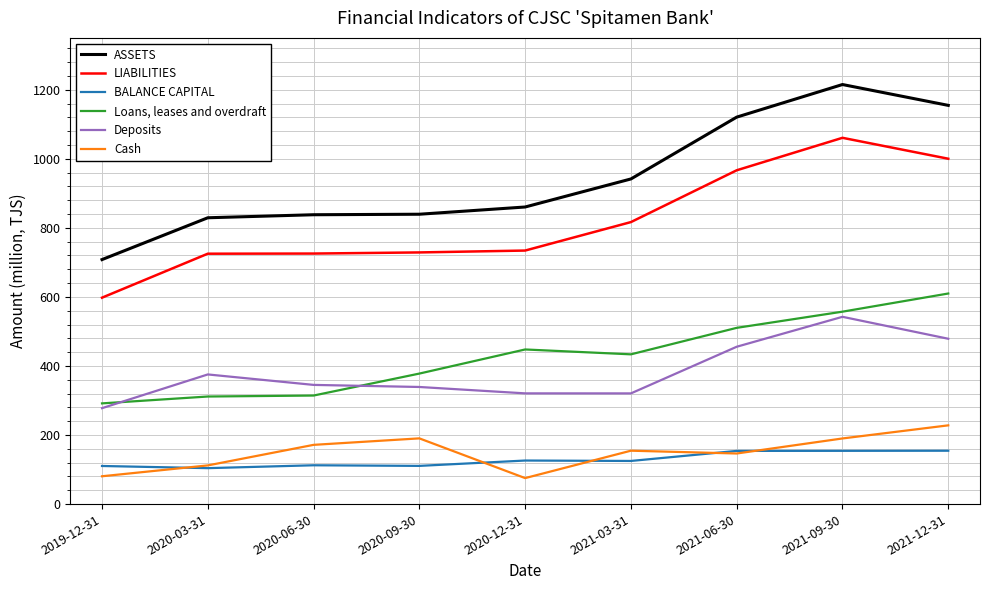

Does the chart have visible grid lines?

Yes